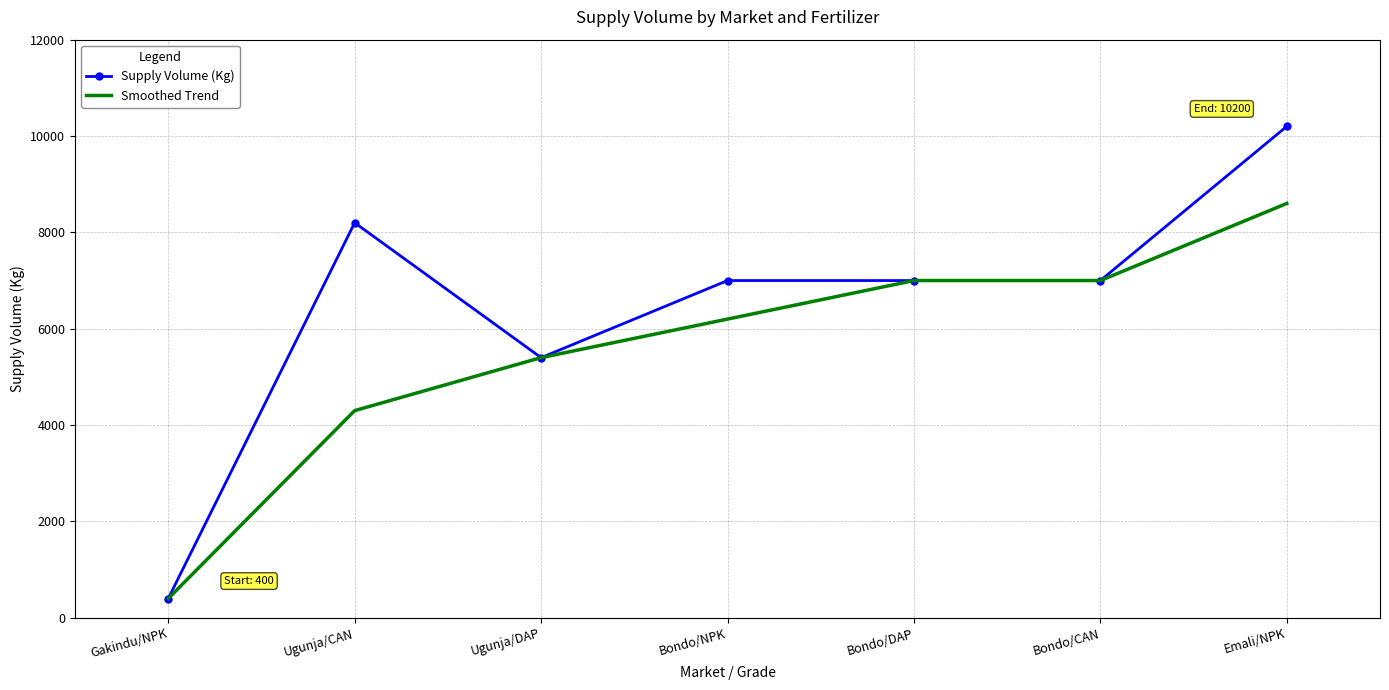

What is the difference between the highest and lowest values at Bondo/NPK?

800